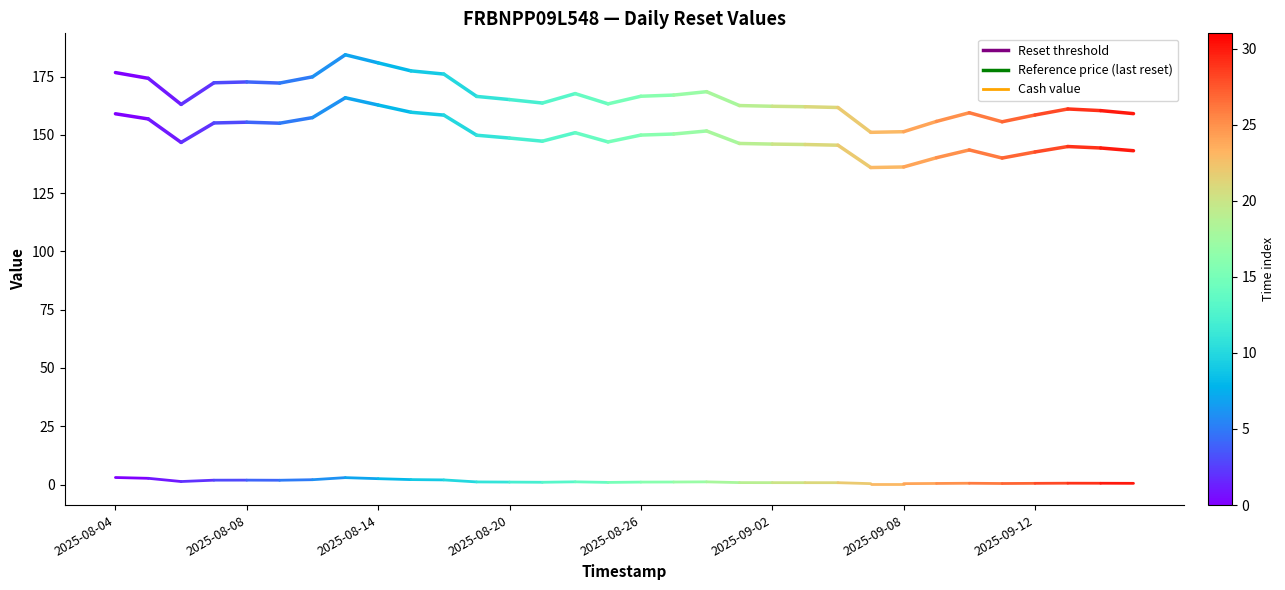

Which has a higher value, 2025-08-04 or 2025-08-08?

2025-08-04